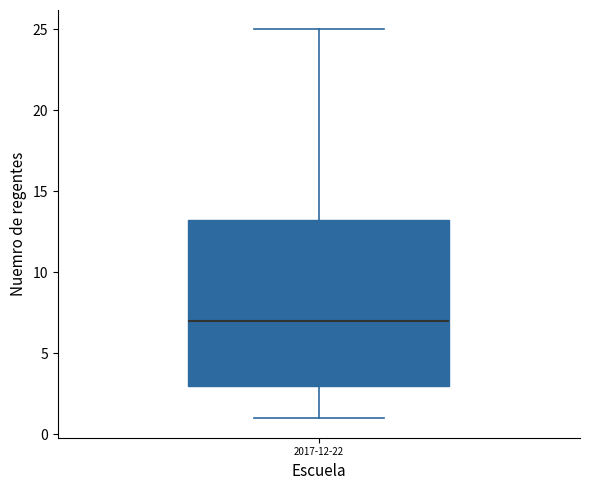

Transcribe this box plot: give where the median line is, the range the box spans, and where the two whiskers end, as read against the y-axis. The values are not printed on the chart, so give them approximately, as read against the axis.

median 7.0, box 3.0 to 13.5, whiskers 1.0 to 25.0